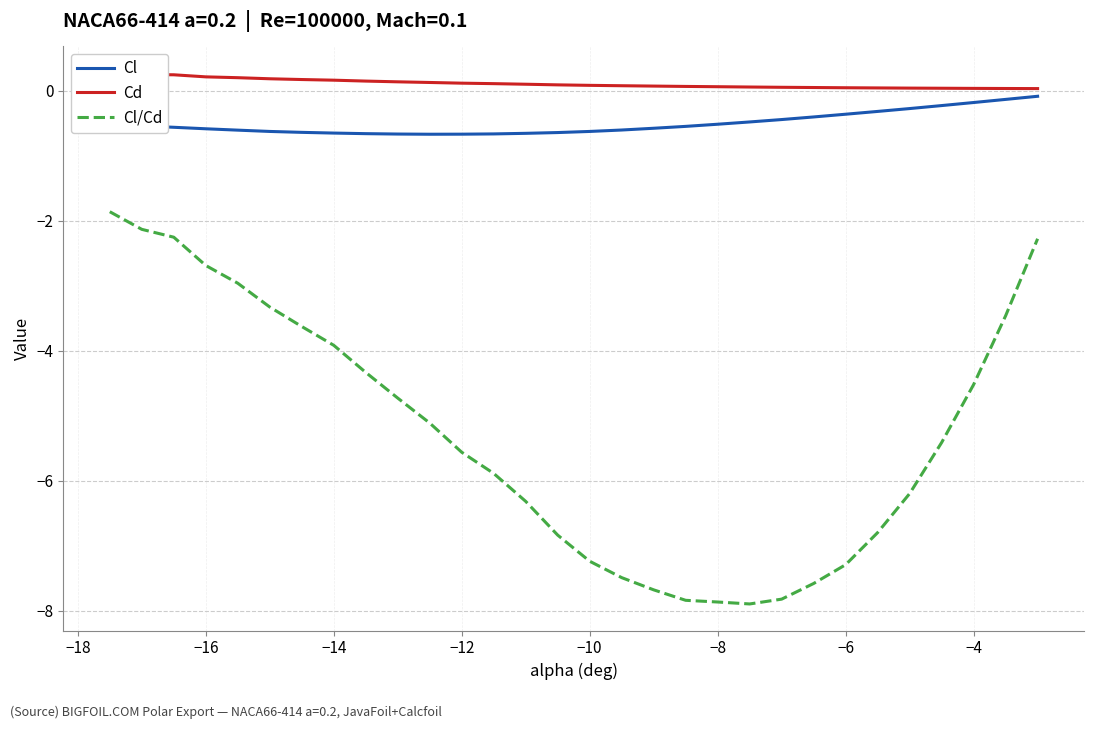

True or false: Cl/Cd and Cd intersect in this chart.

False